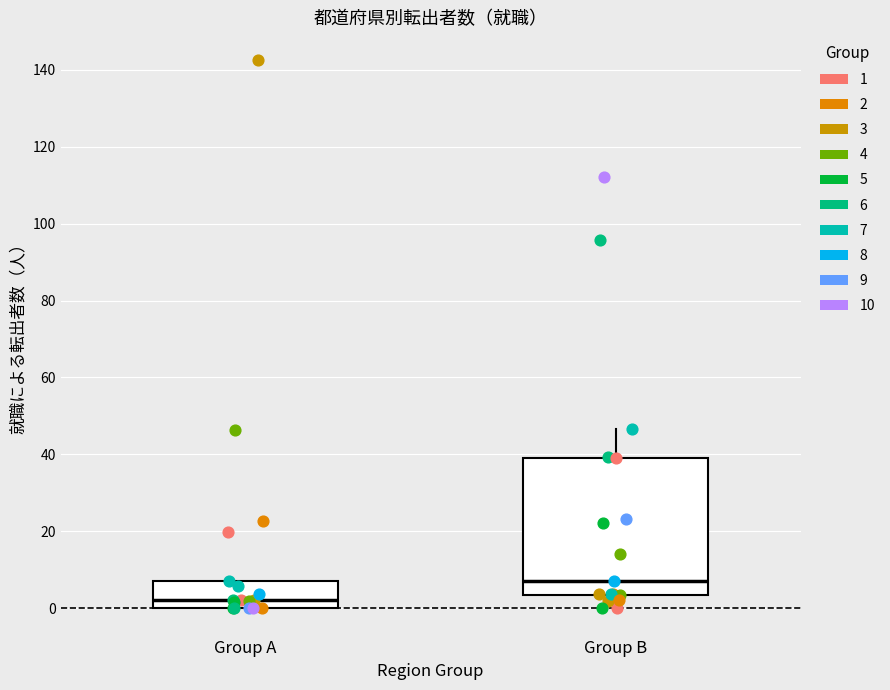

Comparing the boxes themselves (not the whiskers), which one is the tallest?

Group B